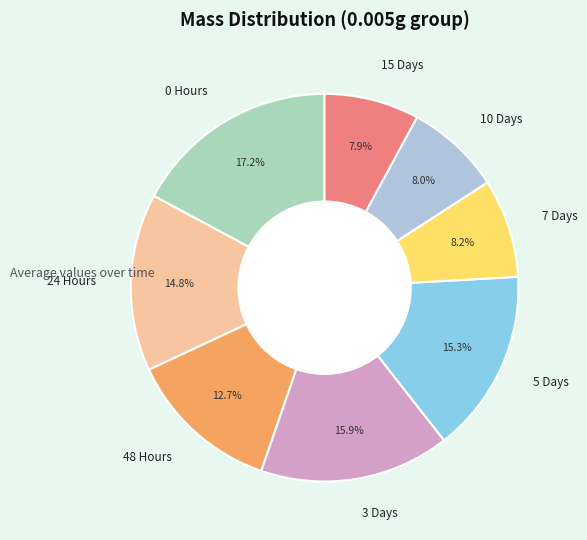

What percentage is NOT represented by 10 Days?

92.0%